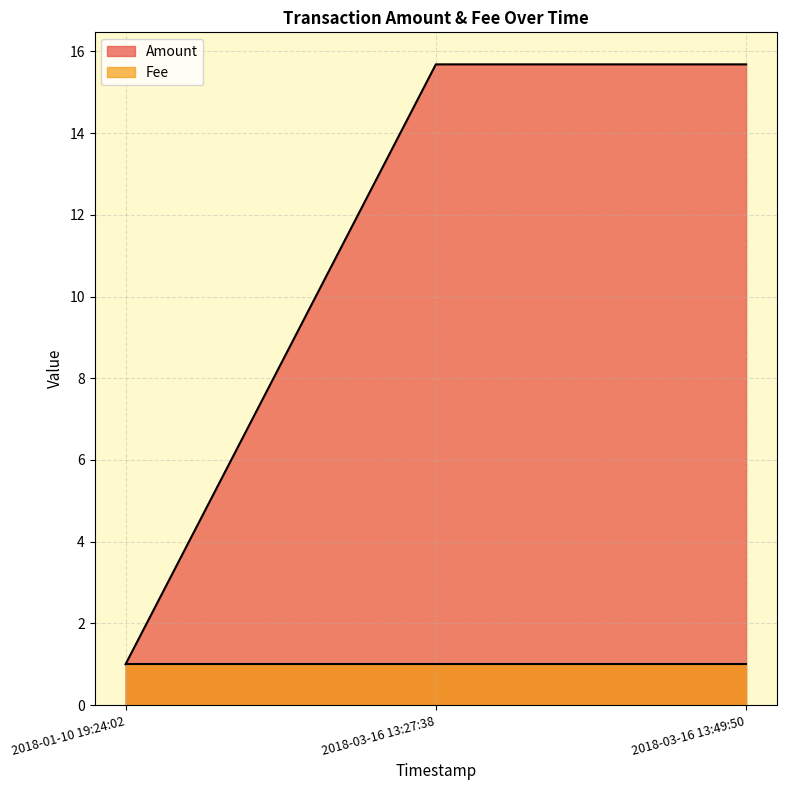

What are all the series names shown in the legend?

Amount, Fee